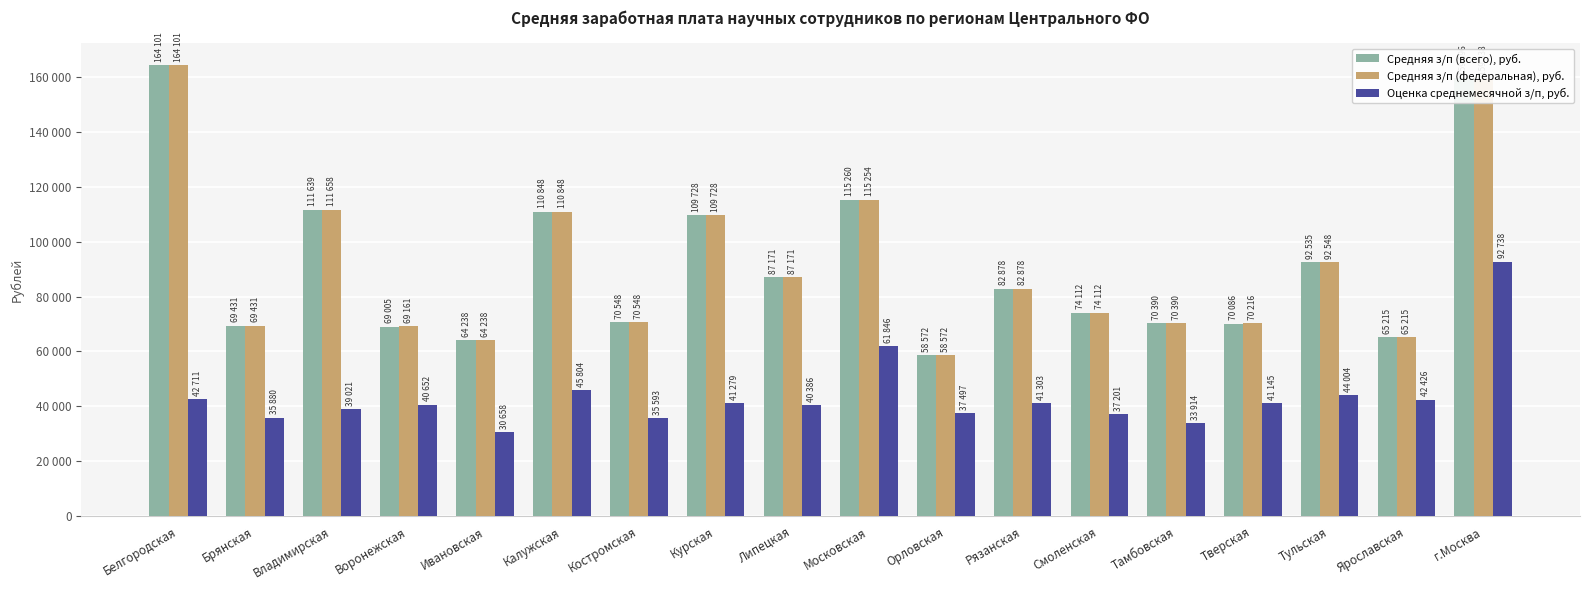

Is the value of Оценка среднемесячной з/п, руб. at Смоленская greater than the value of Средняя з/п (всего), руб. at Ивановская?

No